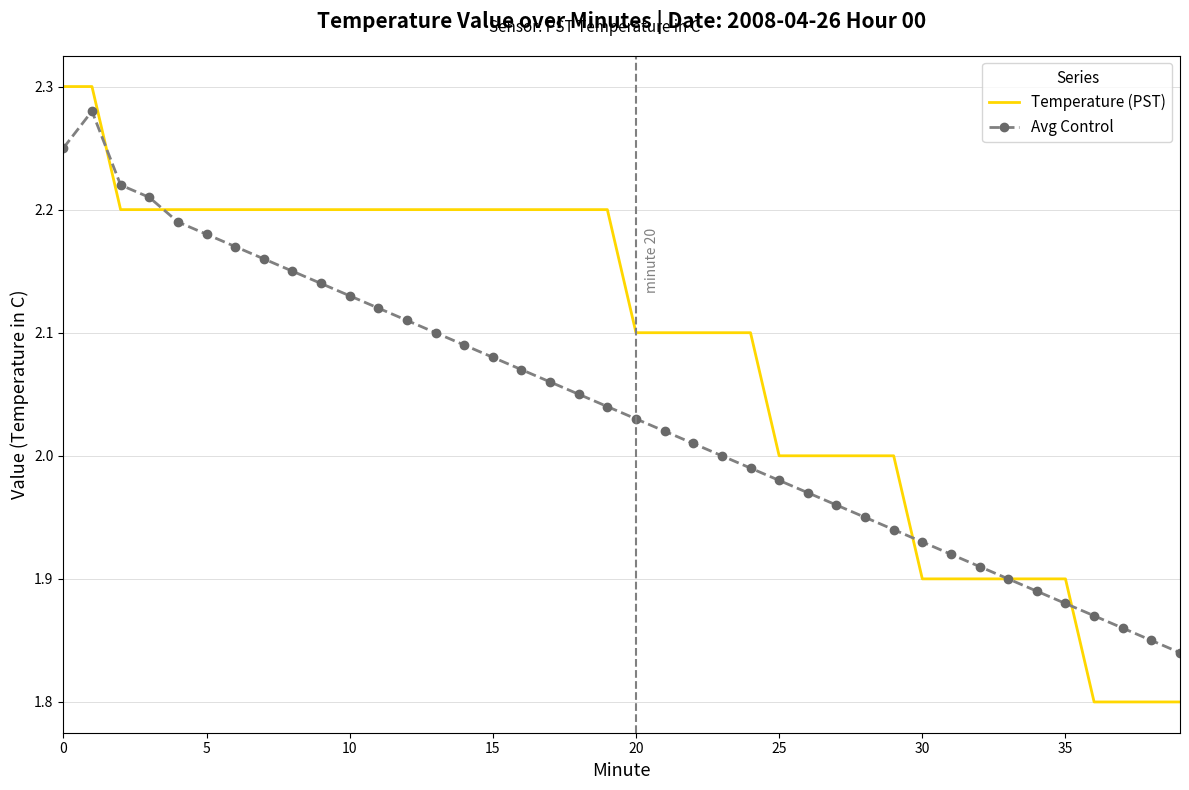

Rank the series by their average value, from highest to lowest.

Temperature (PST), Avg Control